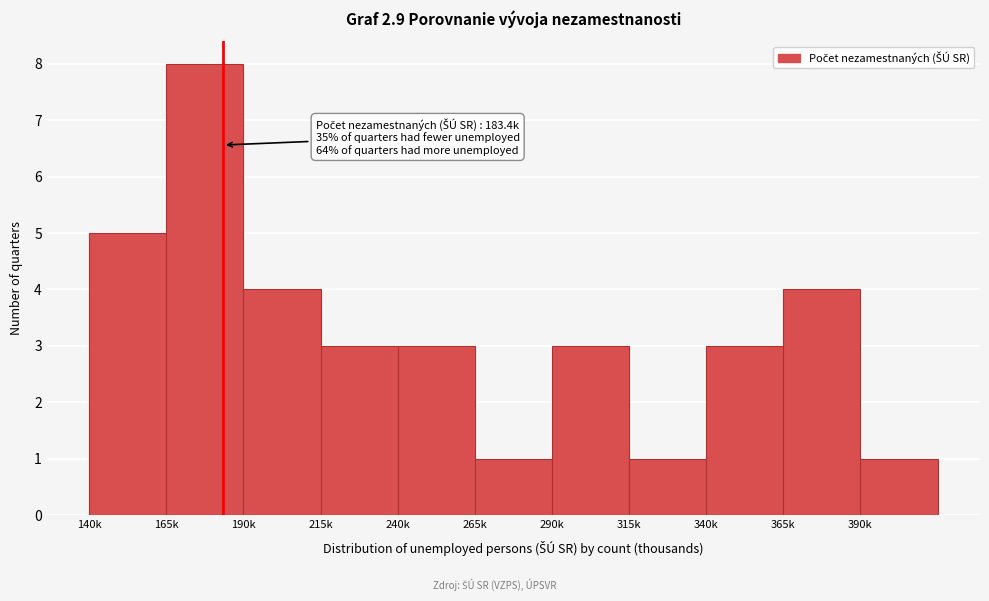

Reading left to right, list all the values displayed in this chart.

140k=5	165k=8	190k=4	215k=3	240k=3	265k=1	290k=3	315k=1	340k=3	365k=4	390k=1